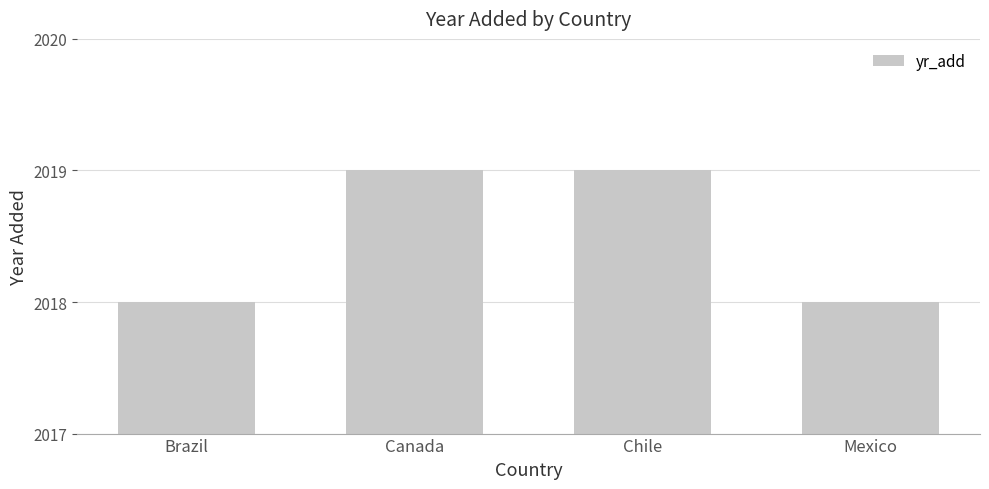

What is the change in value from Brazil to Canada?

+1